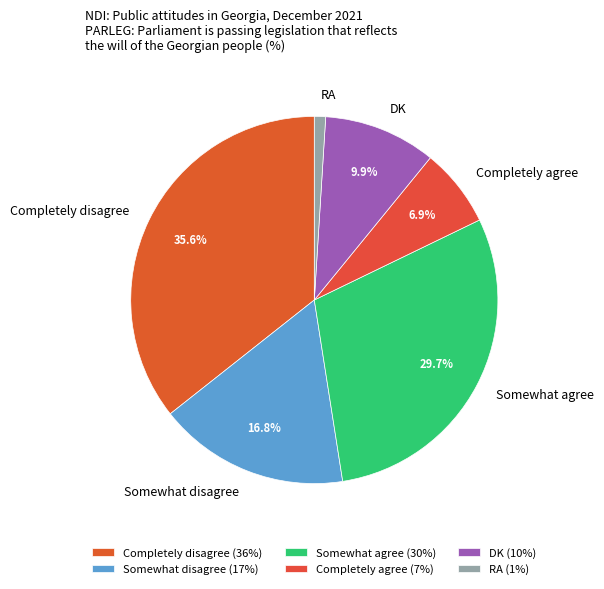

Is Somewhat agree the majority of the pie?

No